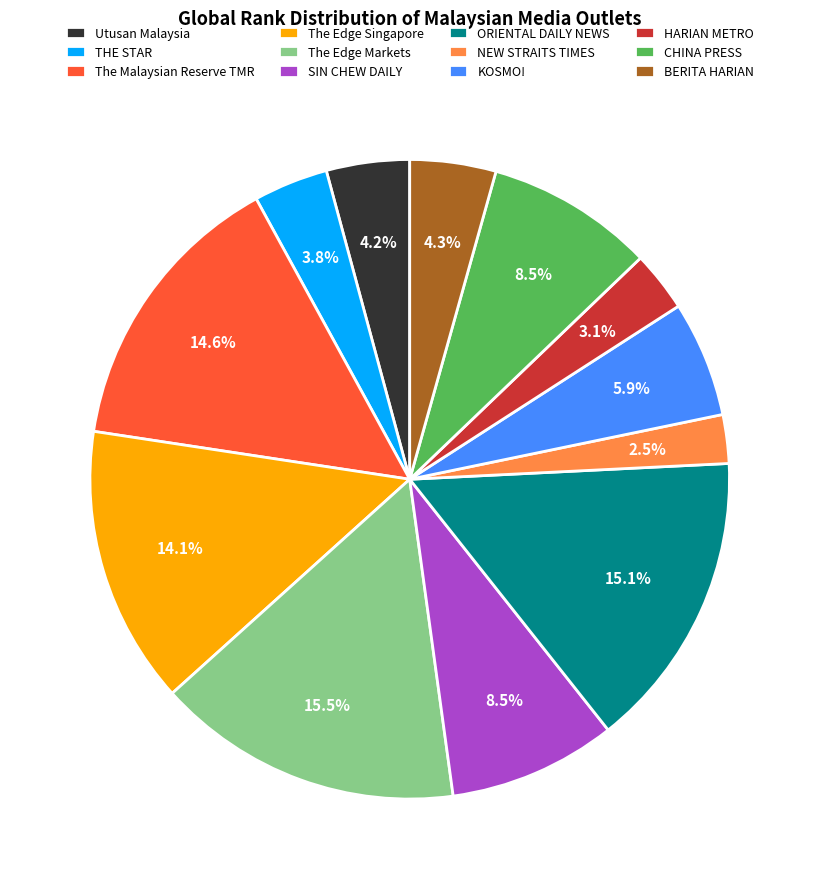

To the nearest percent, what is the difference between the largest and smallest slice percentages?

13%